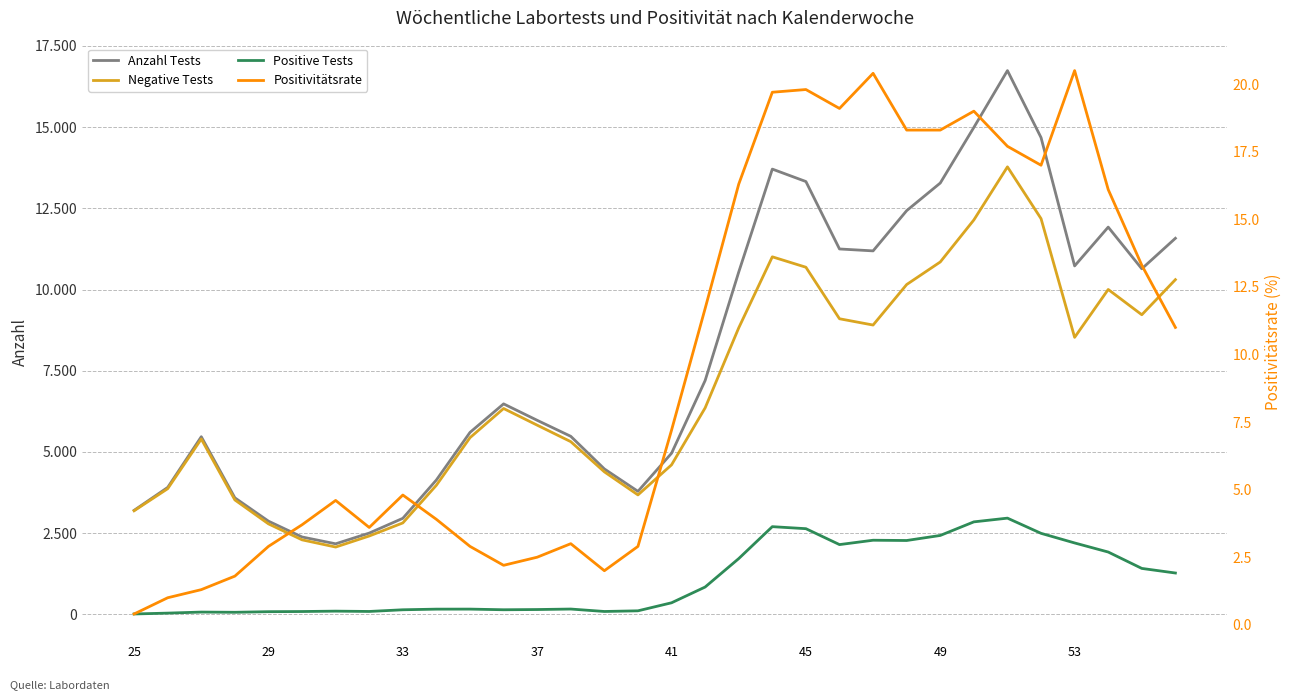

How many data points in Negative Tests are less than 6338?

16